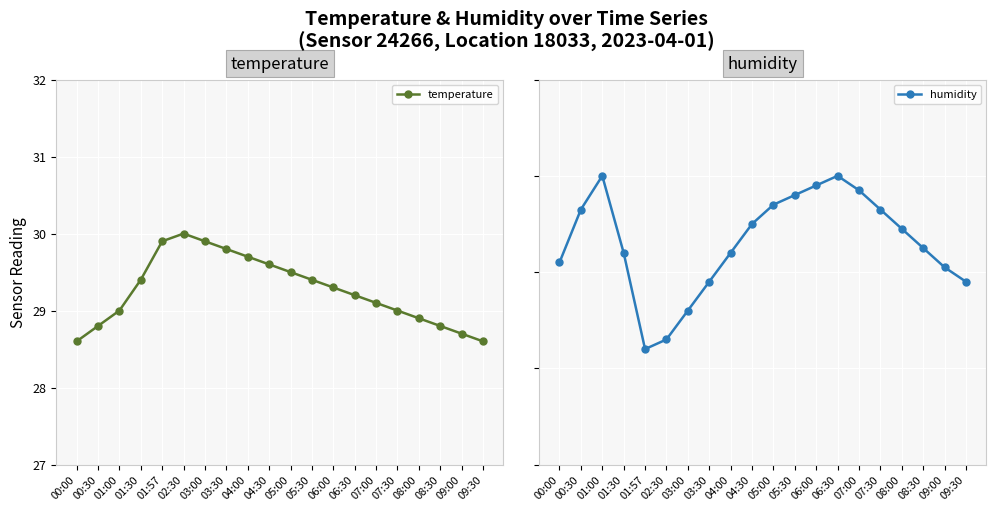

What are all the series names shown in the legend?

temperature, humidity